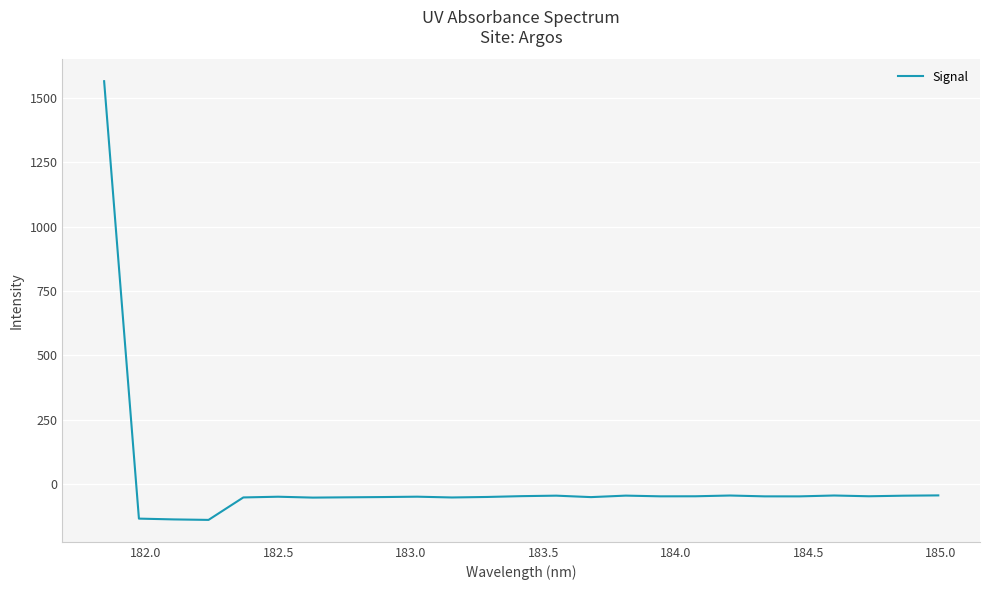

What is the greatest value displayed?

1565.7